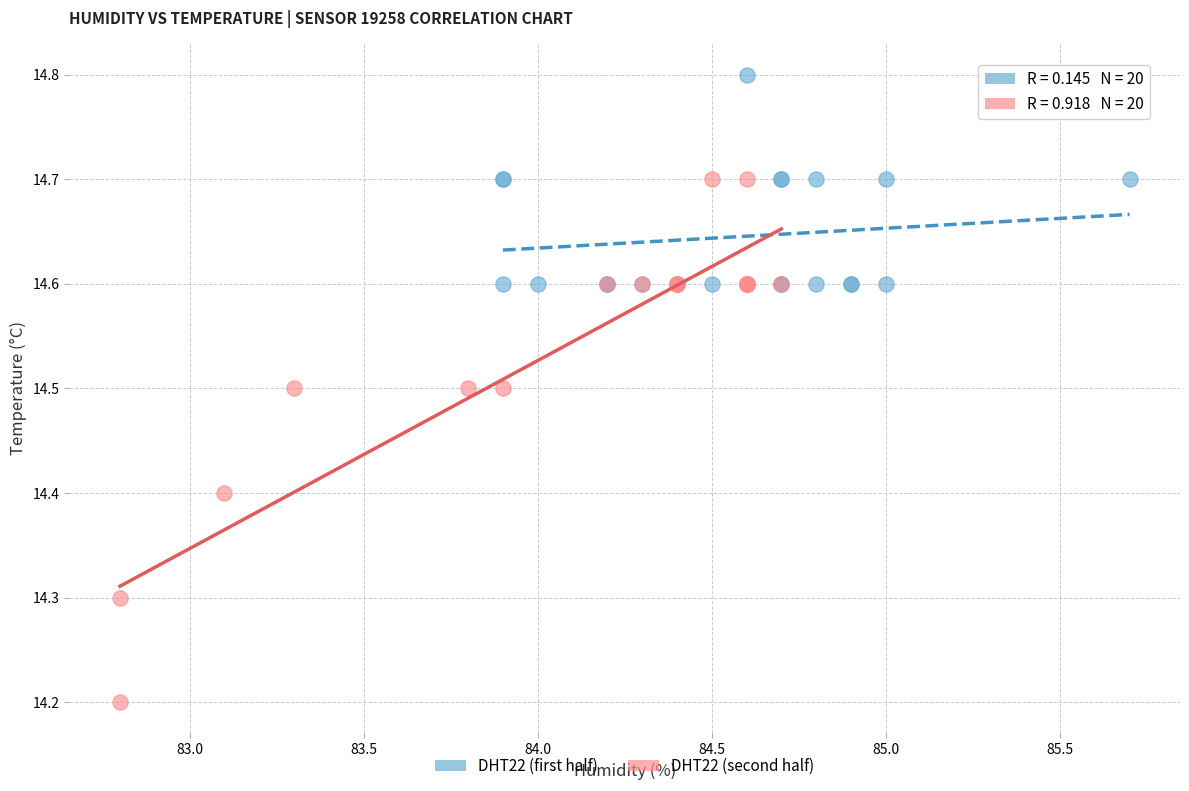

Which series contains the lowest Y value?

DHT22 (second half)